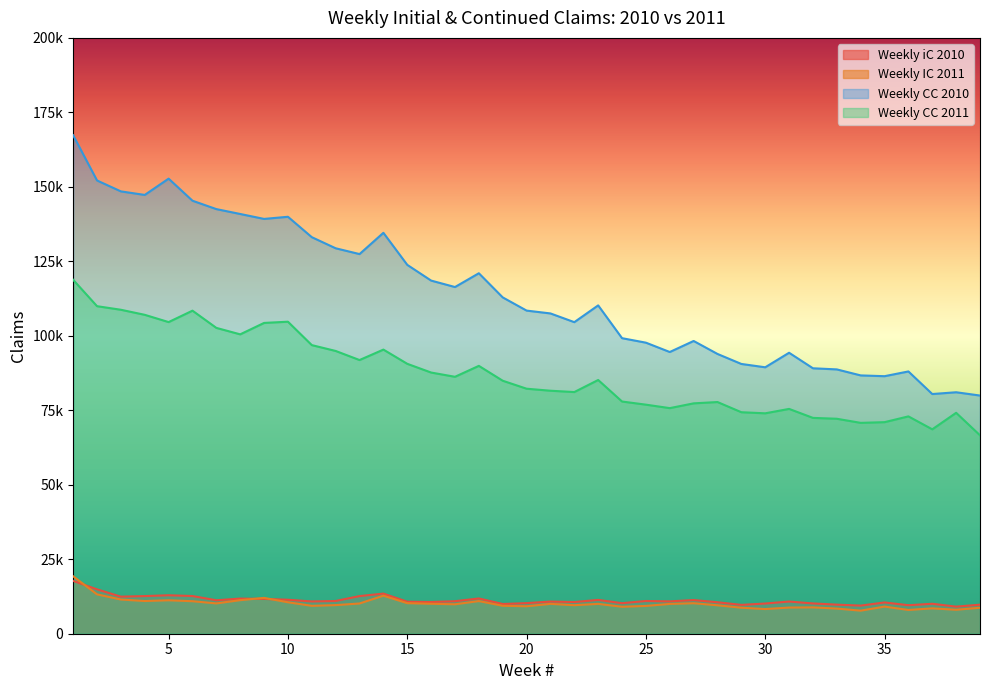

Does the chart have visible grid lines?

No